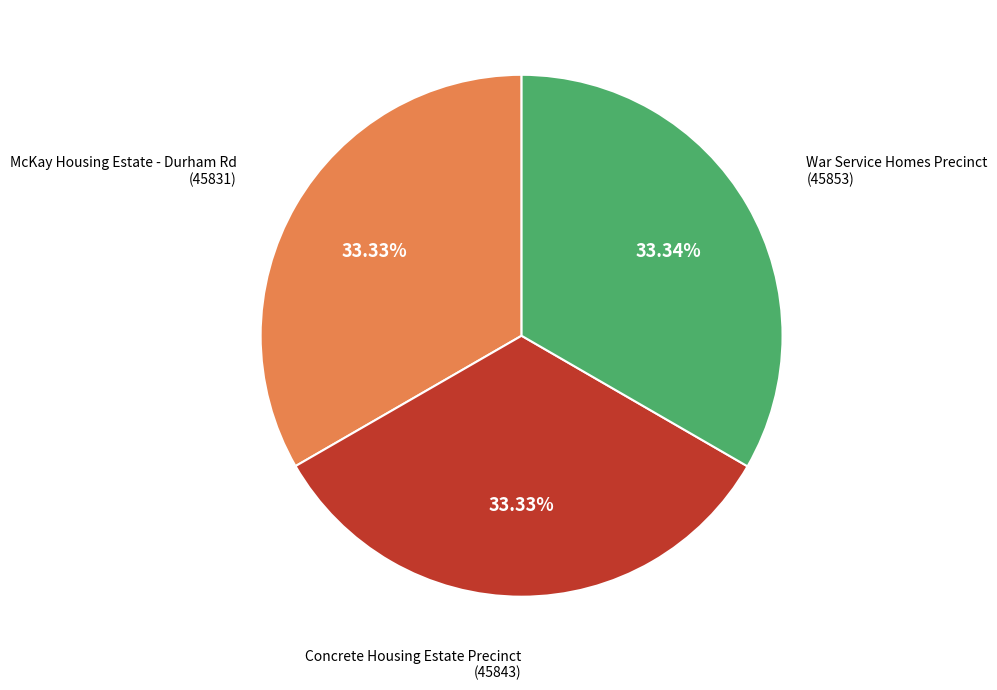

Is there any slice that represents more than half of the pie?

No